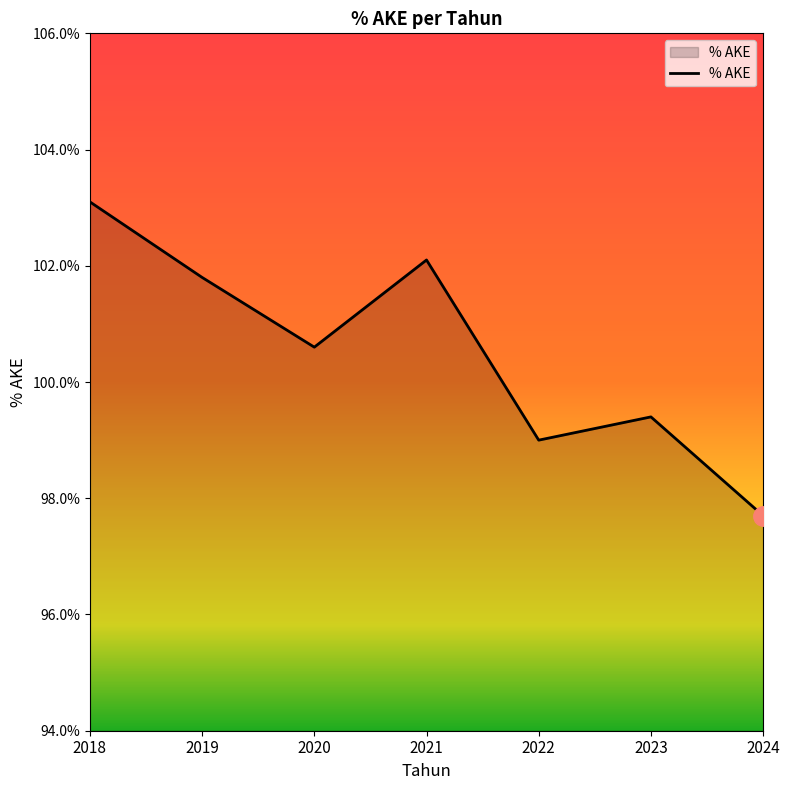

Which has a higher value, 2018 or 2023?

2018